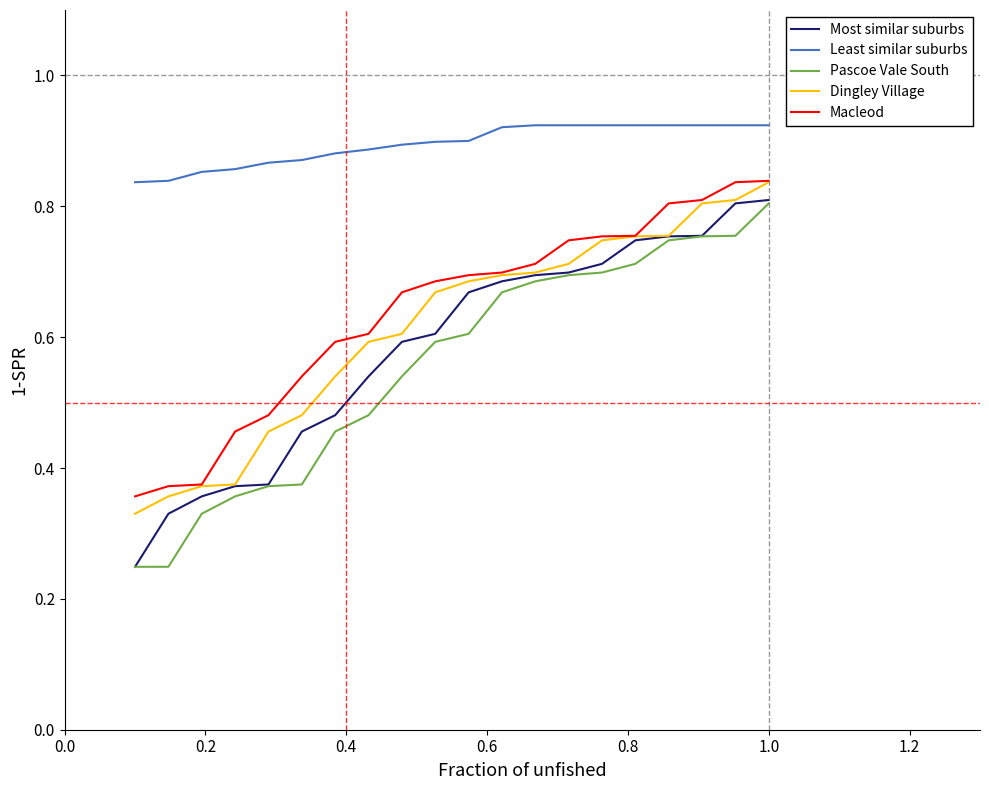

Which series has the largest range (max minus min)?

Most similar suburbs